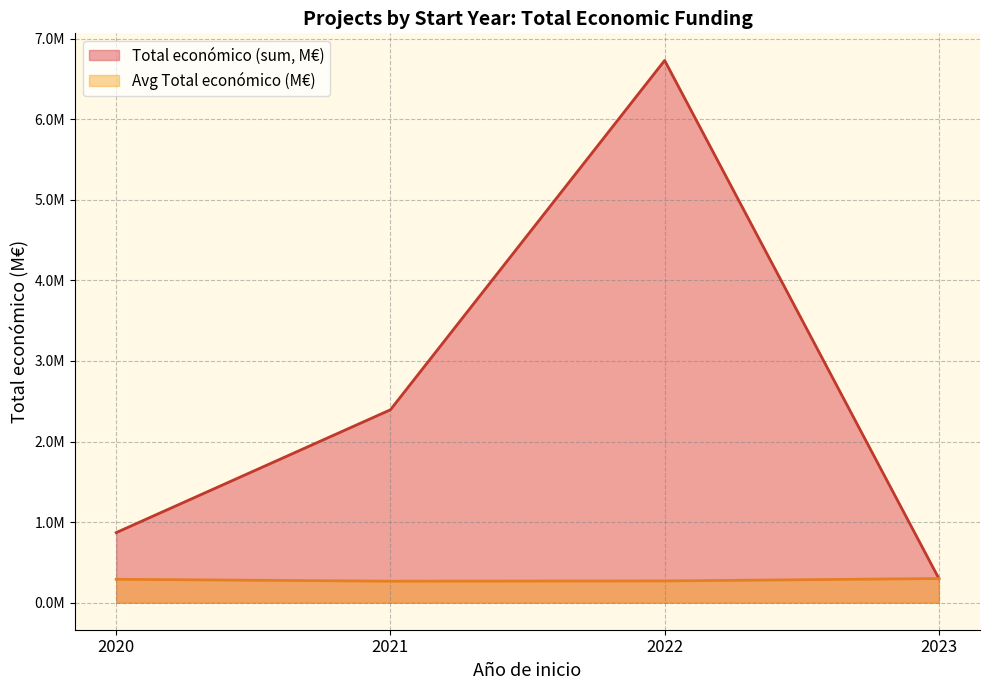

List the series in order of their overall mean, lowest first.

Avg Total económico (M€), Total económico (sum, M€)